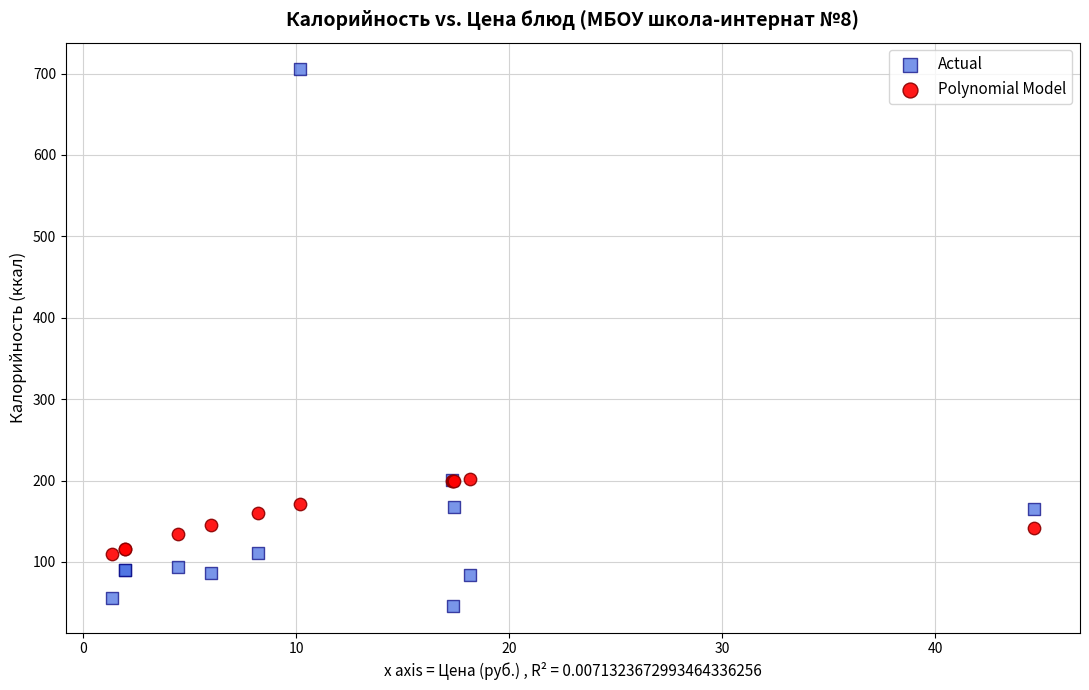

Which series reaches the maximum Y coordinate?

Actual